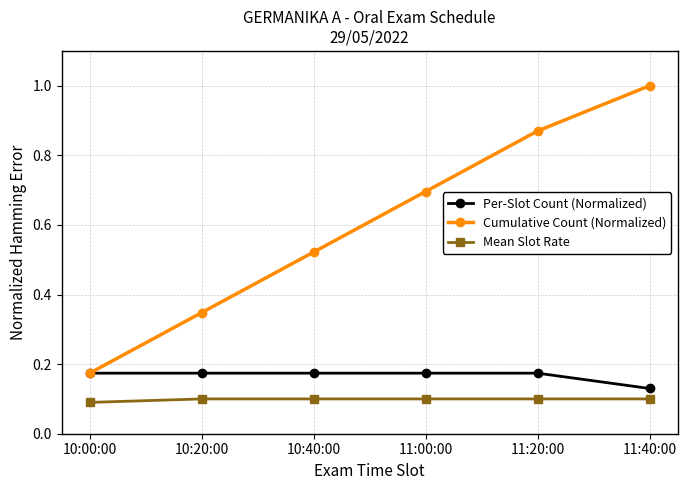

At how many categories does at least one series exceed 0?

6